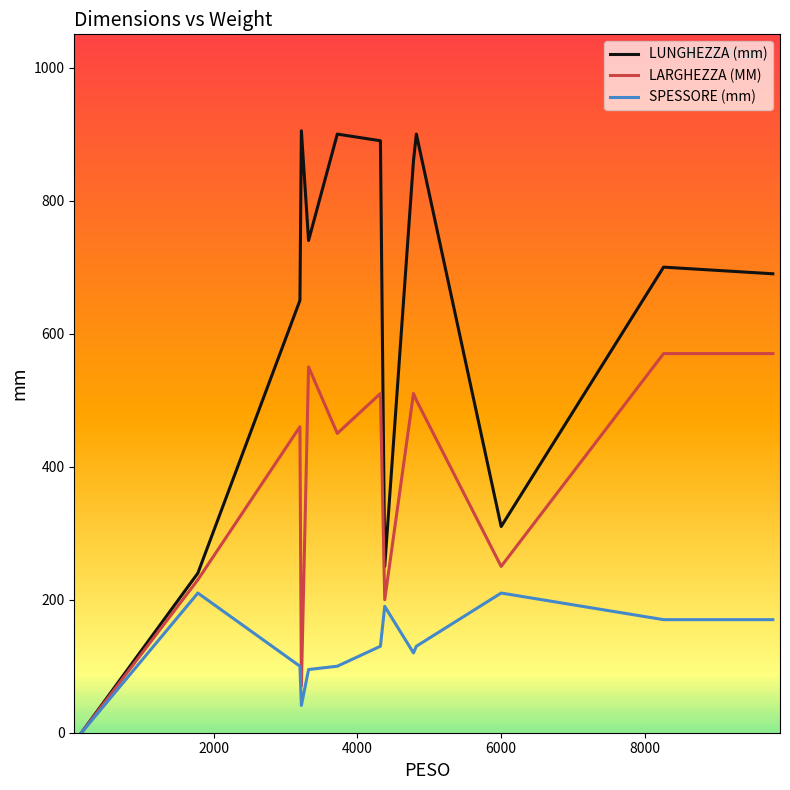

Which series has the largest total across all categories?

LUNGHEZZA (mm)